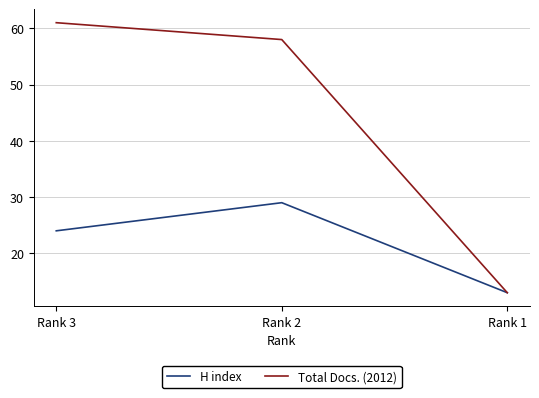

Rank the series by their maximum value, from lowest to highest.

H index, Total Docs. (2012)